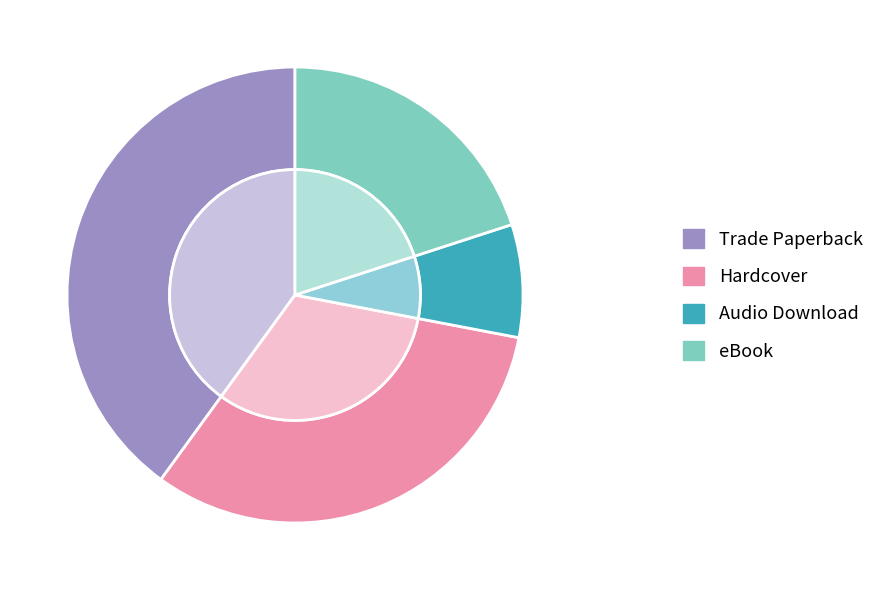

What percentage is the Audio Download slice, to the nearest percent?

8%